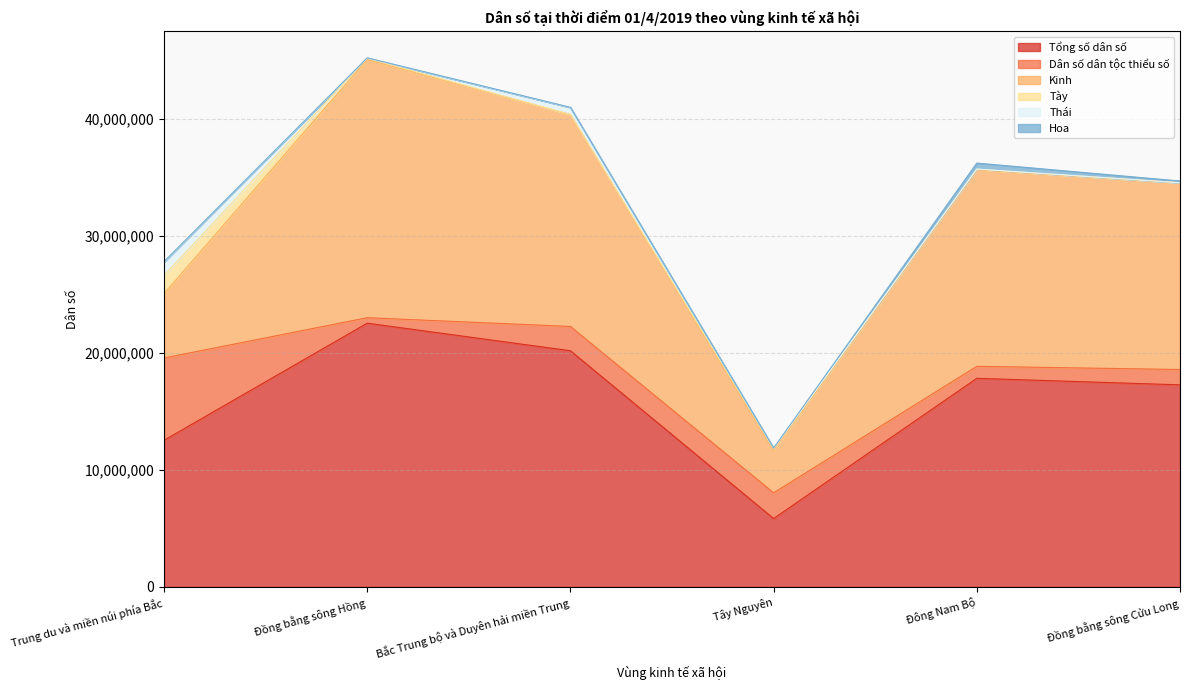

True or false: Tổng số dân số and Kinh intersect in this chart.

False